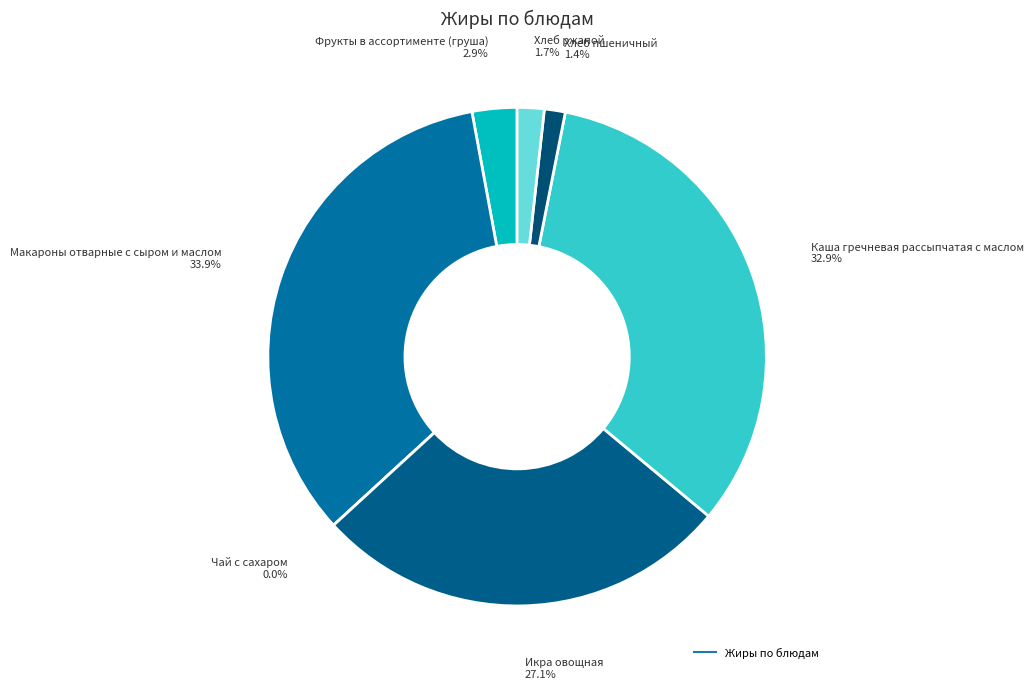

Count the number of slices in the pie.

7